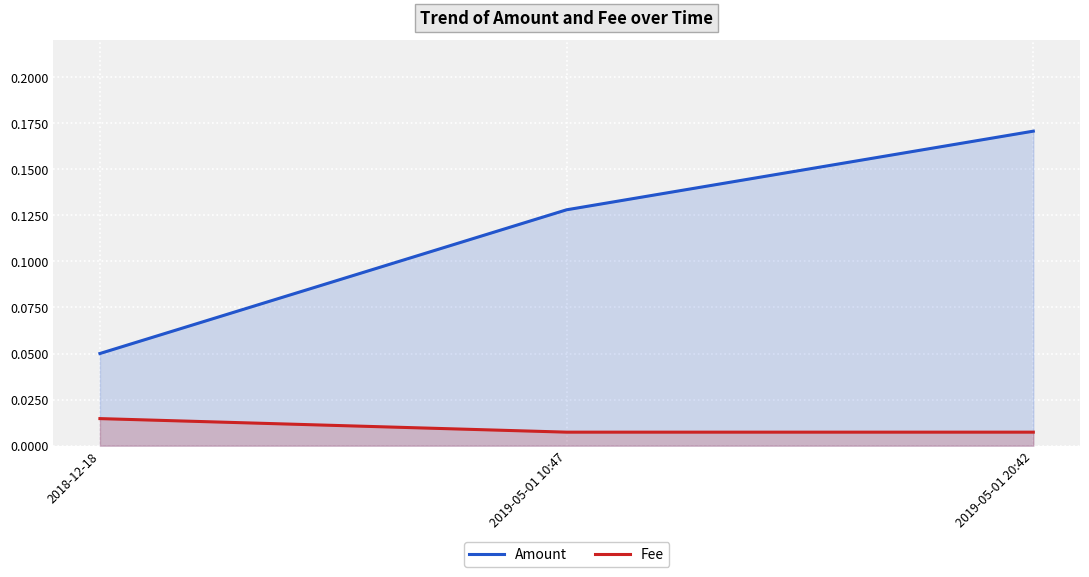

What is the spread (max minus min) of values at 2019-05-01 10:47?

0.1